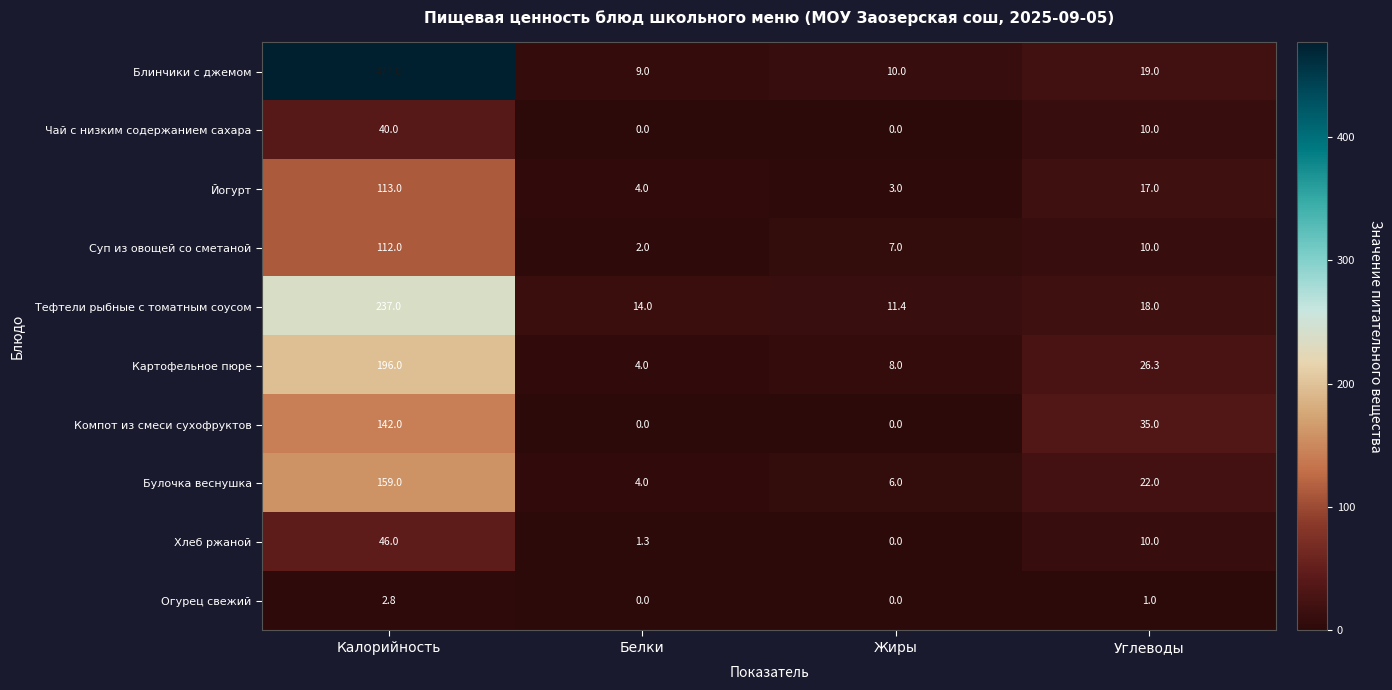

What is the difference between the Хлеб ржаной values at Калорийность and Жиры?

46.0